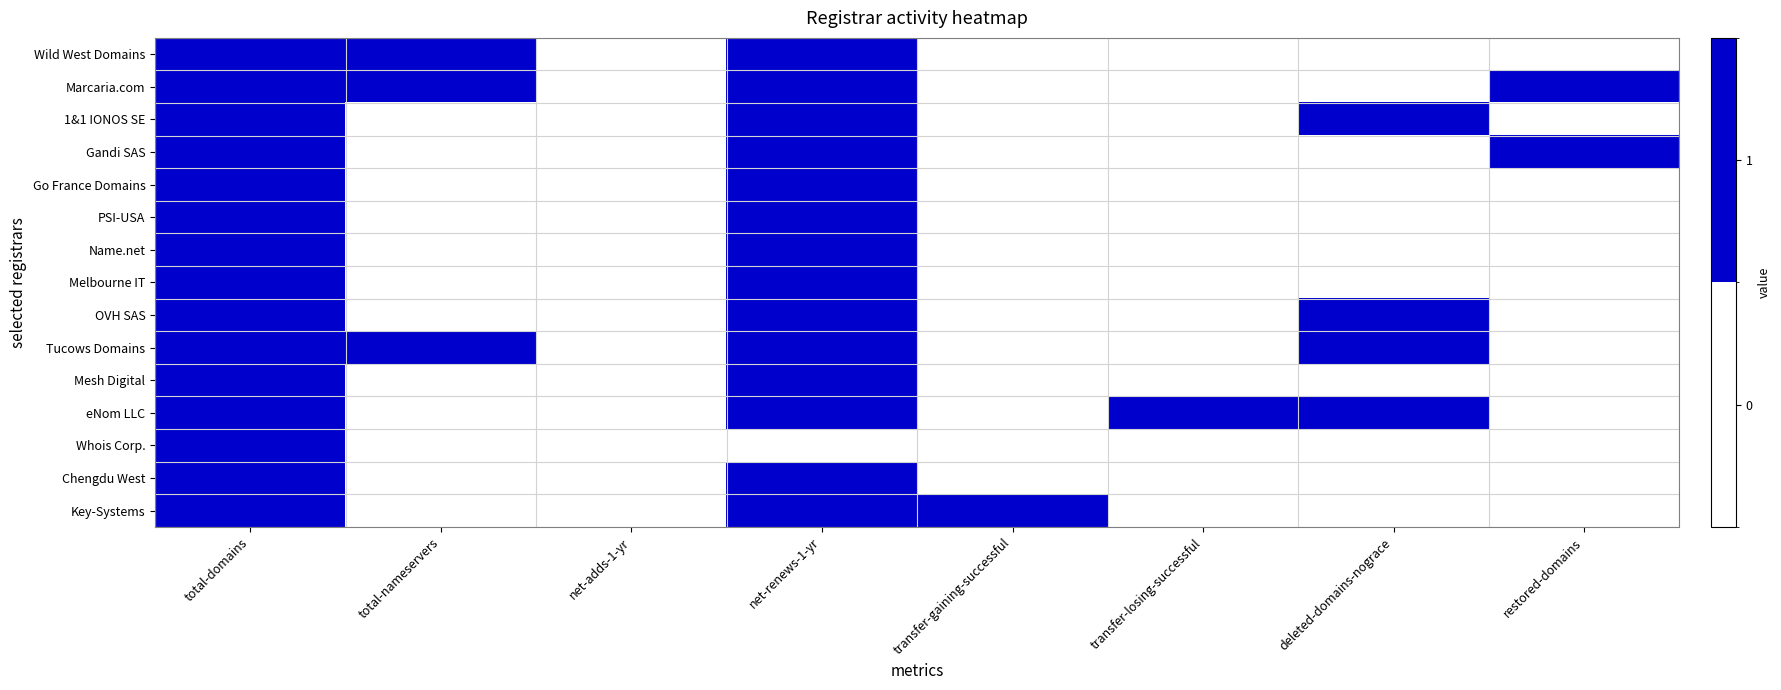

What is the spread (max minus min) of values at total-nameservers?

1